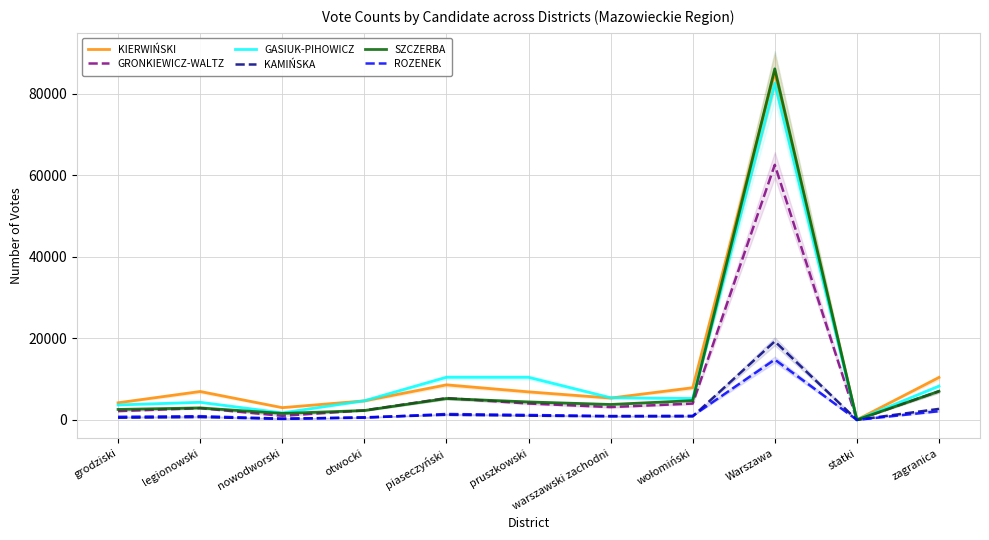

Reading left to right, list all the values displayed in this chart.

KIERWIŃSKI: 4199	6960	3008	4668	8587	6872	5353	7885	85211	33	10403
GRONKIEWICZ-WALTZ: 2162	2882	1003	2338	5351	4021	3148	4006	62541	10	7012
GASIUK-PIHOWICZ: 3673	4319	1726	4698	10447	10441	5437	5248	82531	8	8283
KAMIŃSKA: 538	691	252	637	1253	1038	873	856	19256	8	2702
SZCZERBA: 2567	2944	1583	2303	5238	4406	3784	4731	86076	12	7023
ROZENEK: 758	916	315	538	1451	1207	952	1004	14790	6	2133